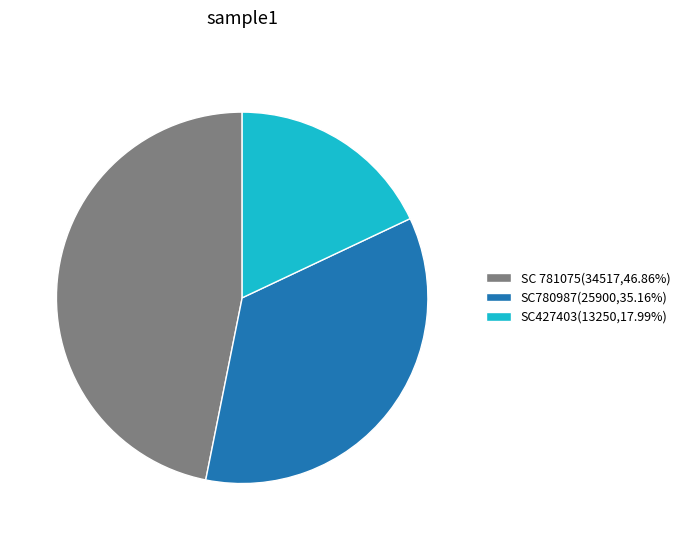

Combined, do SC427403(13250,17.99%) and SC780987(25900,35.16%) account for over 50%?

Yes